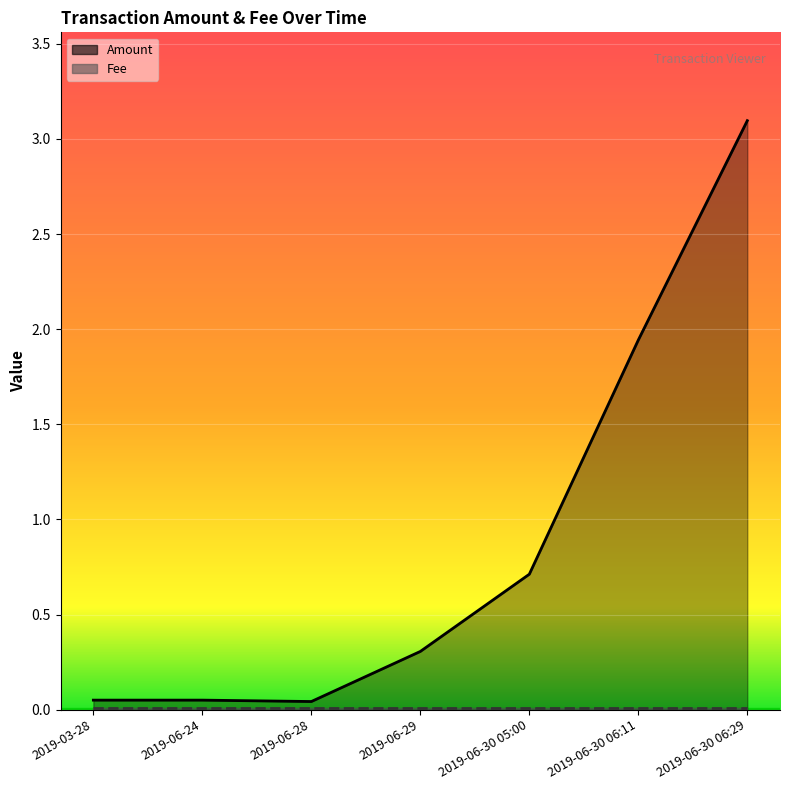

What is the label of the 3rd point from the right?

2019-06-30 05:00